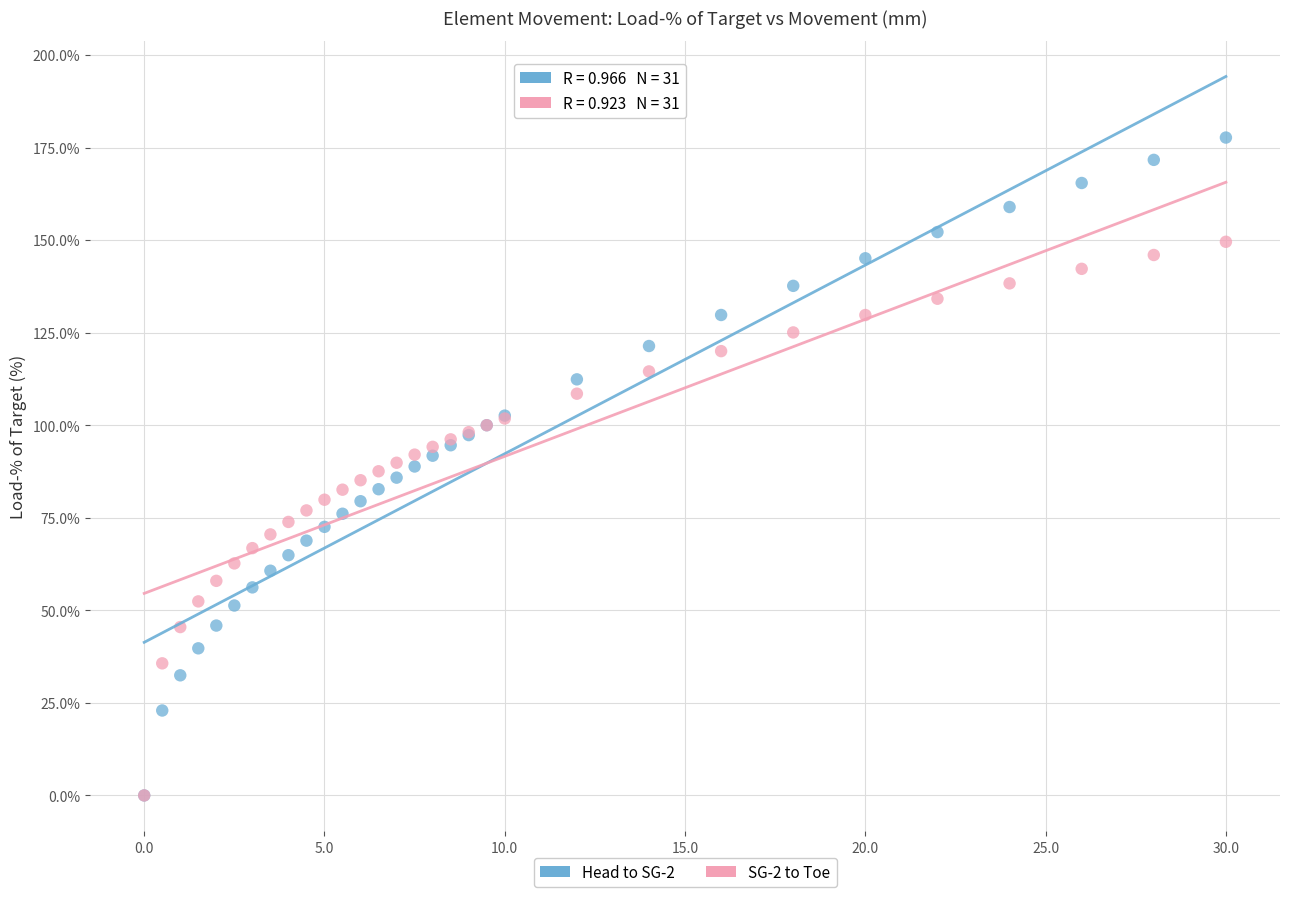

What are all the series names shown in the legend?

Head to SG-2, SG-2 to Toe